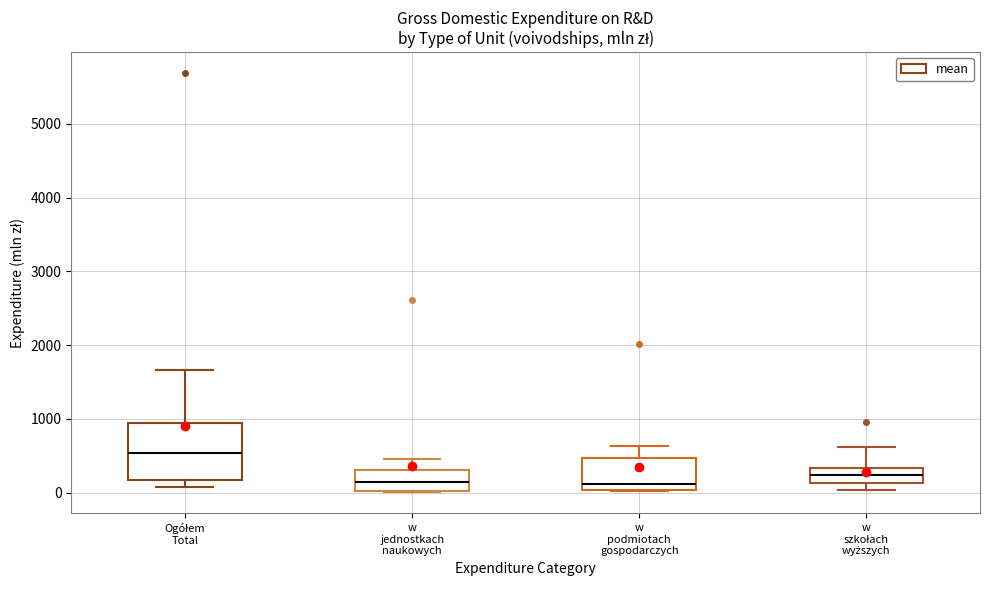

Comparing the boxes themselves (not the whiskers), which one is the tallest?

Ogółem Total